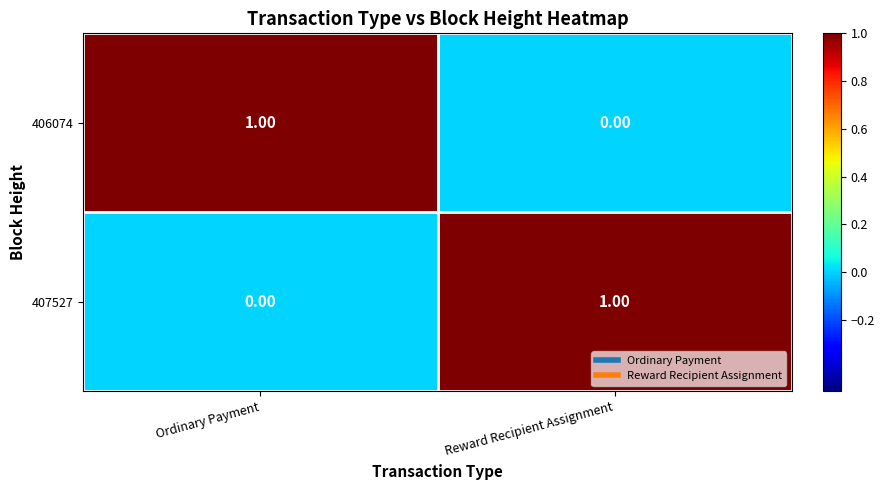

What is the difference between the highest and lowest values at Ordinary Payment?

1